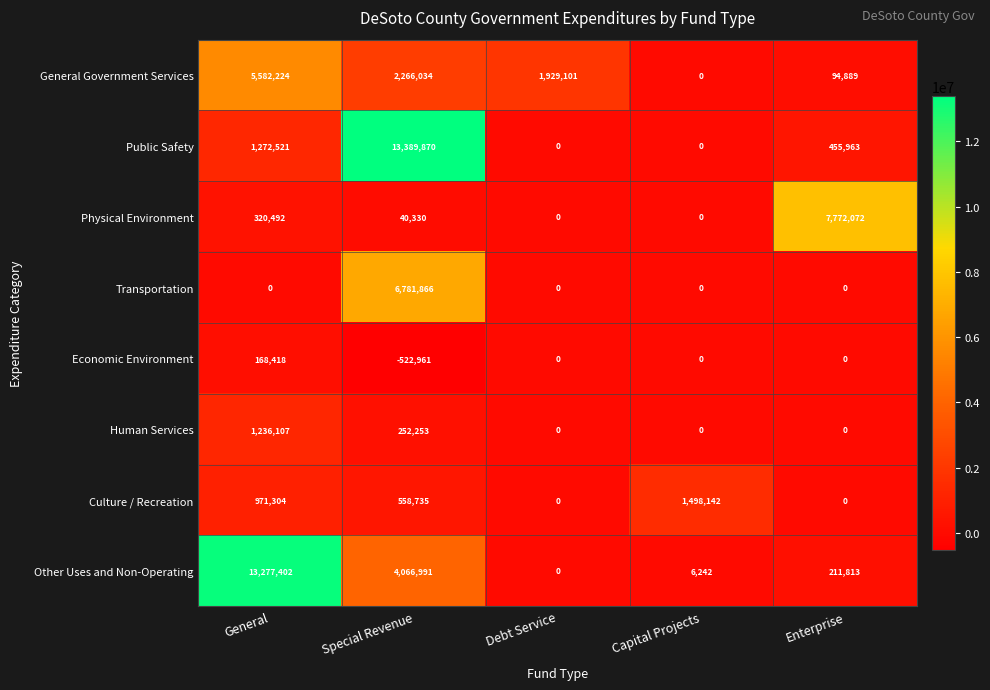

Rank the series by their maximum value, from lowest to highest.

Economic Environment, Human Services, Culture / Recreation, General Government Services, Transportation, Physical Environment, Other Uses and Non-Operating, Public Safety